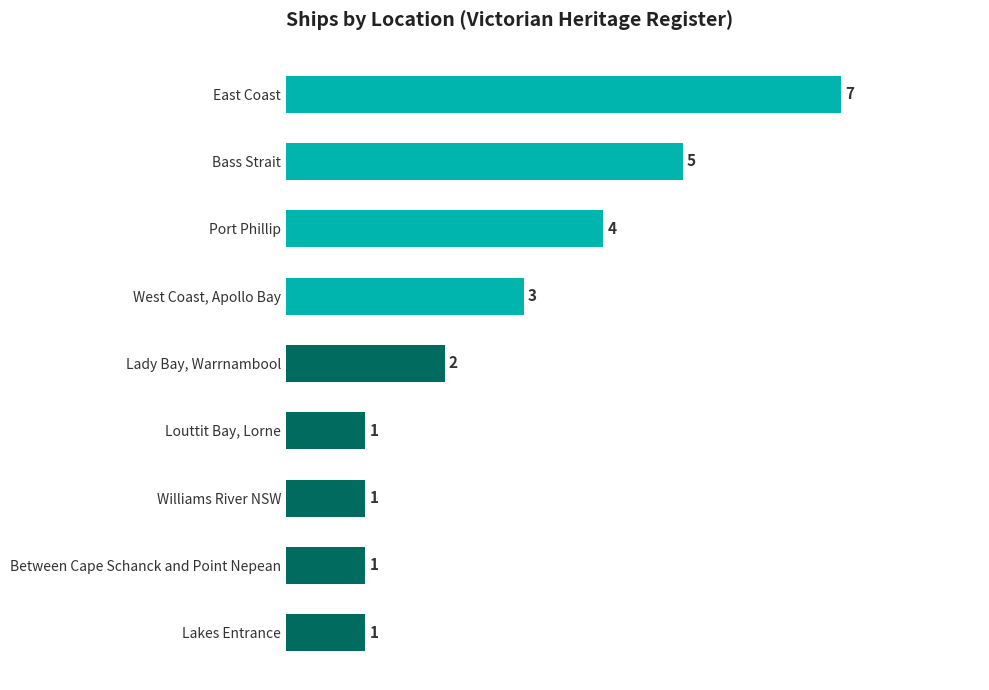

What is the approximate value at West Coast, Apollo Bay?

3